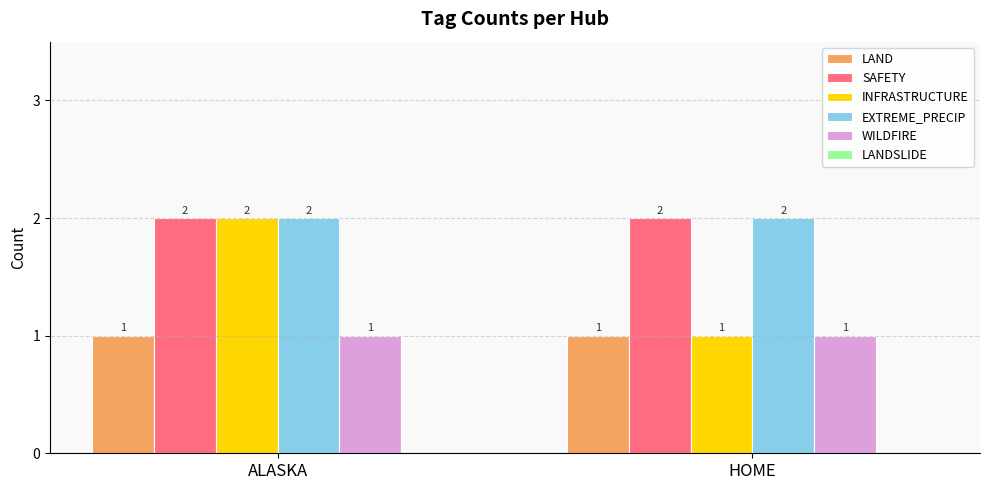

Which series has the widest spread of values?

INFRASTRUCTURE